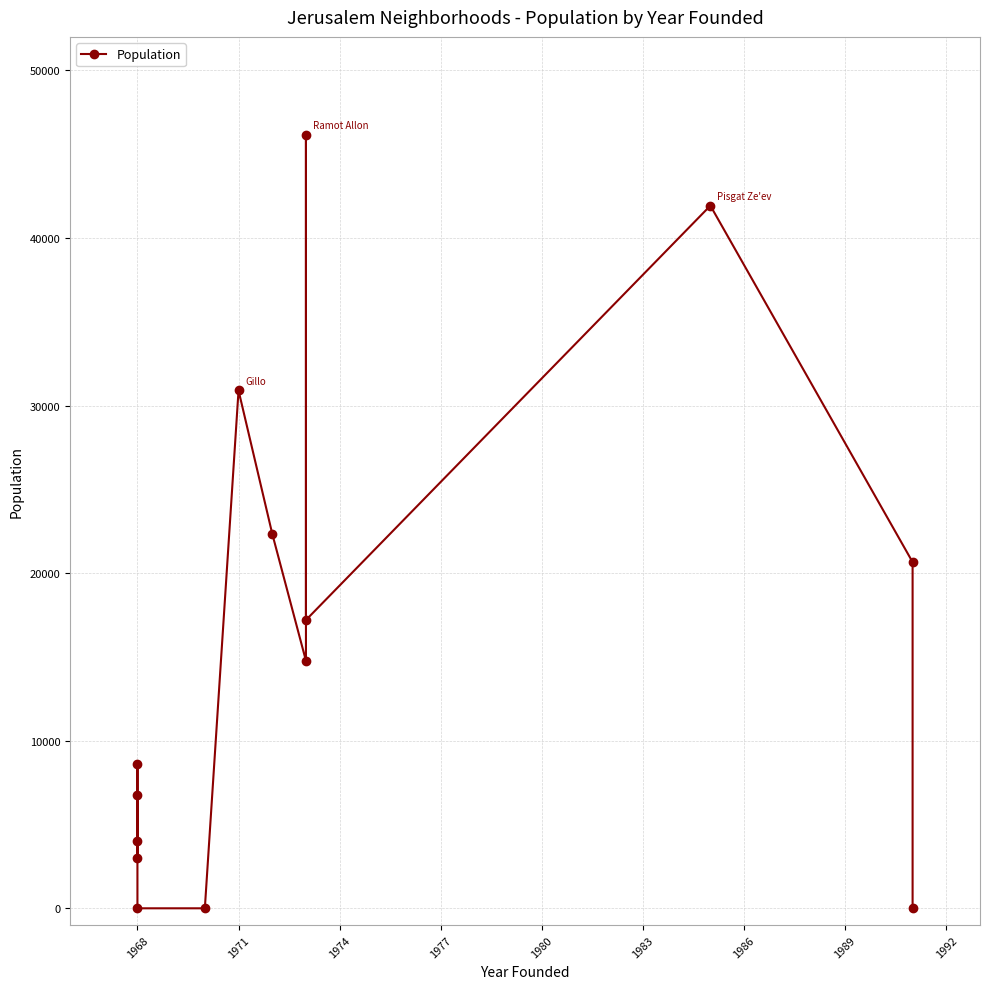

What is the difference between the maximum and minimum values?

46140